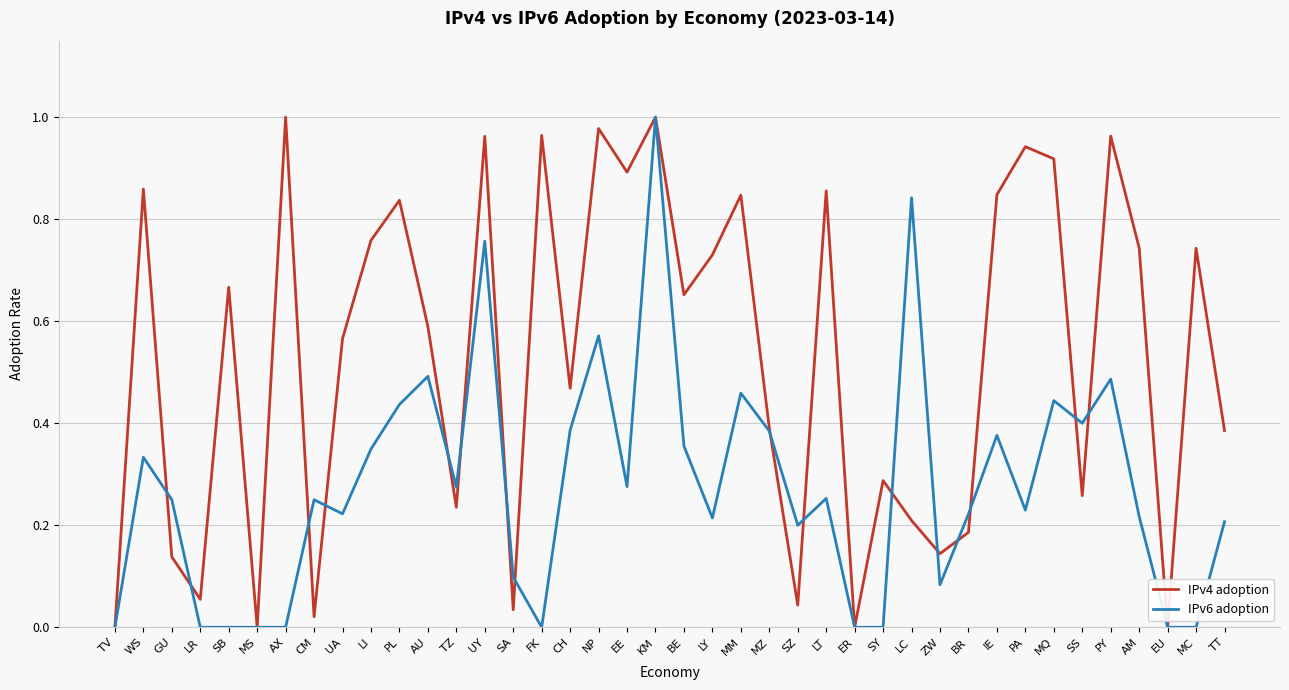

Rank the series by their average value, from lowest to highest.

IPv6 adoption, IPv4 adoption